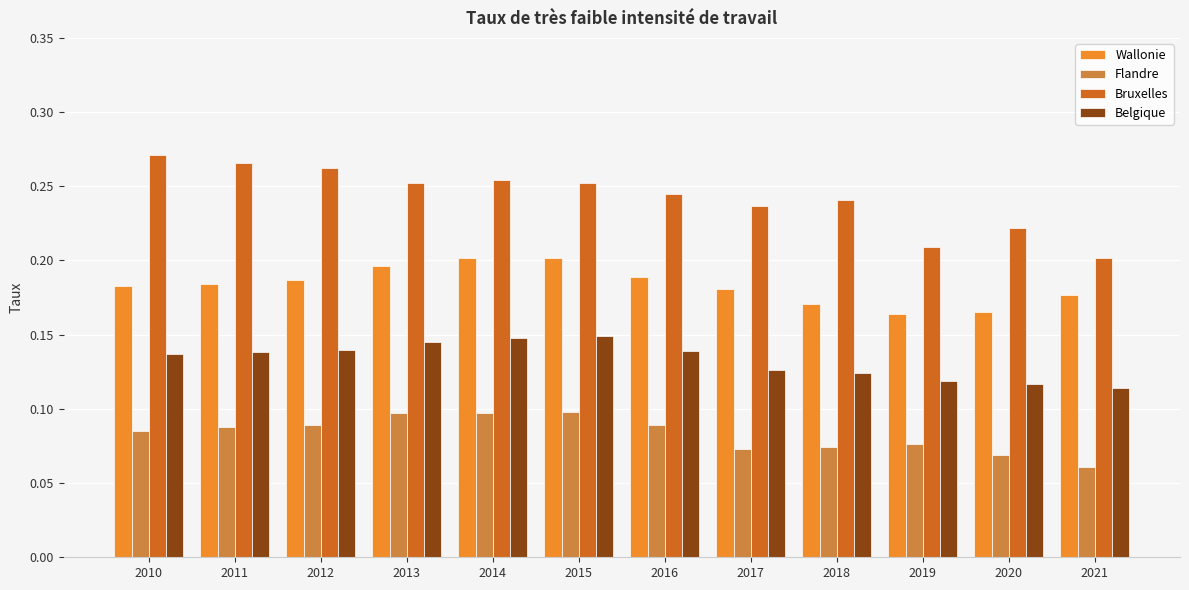

At how many categories does at least one series exceed 0?

12